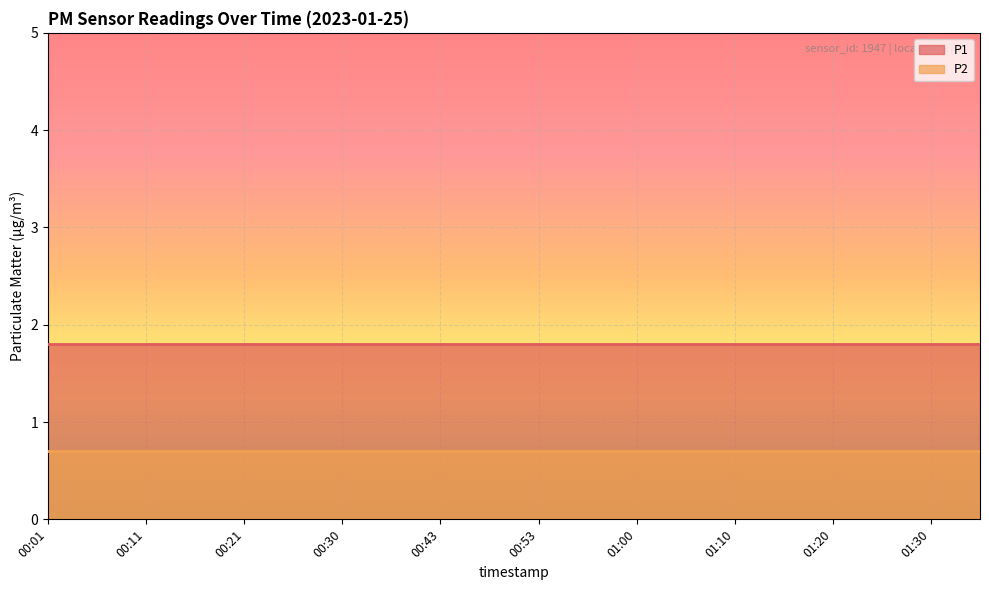

At how many categories does at least one series exceed 0?

20